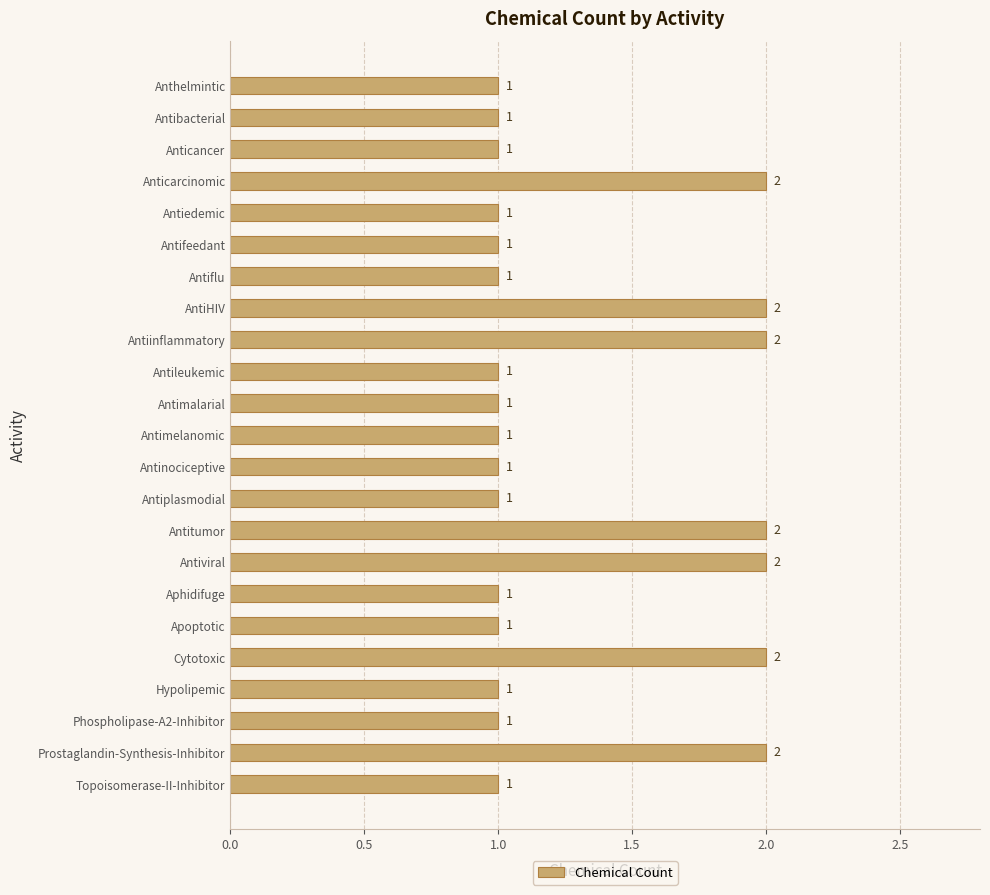

Does the chart contain stacked bars?

No